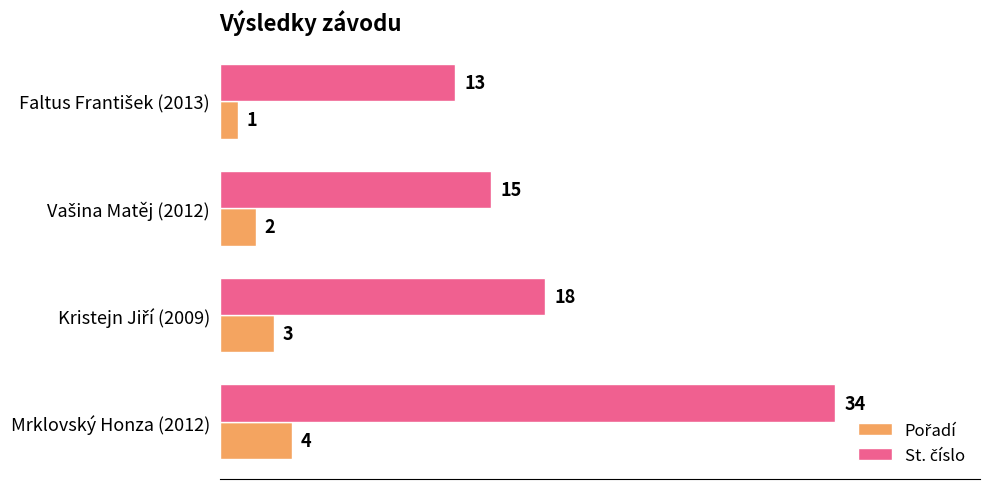

At how many categories does at least one series exceed 5?

4